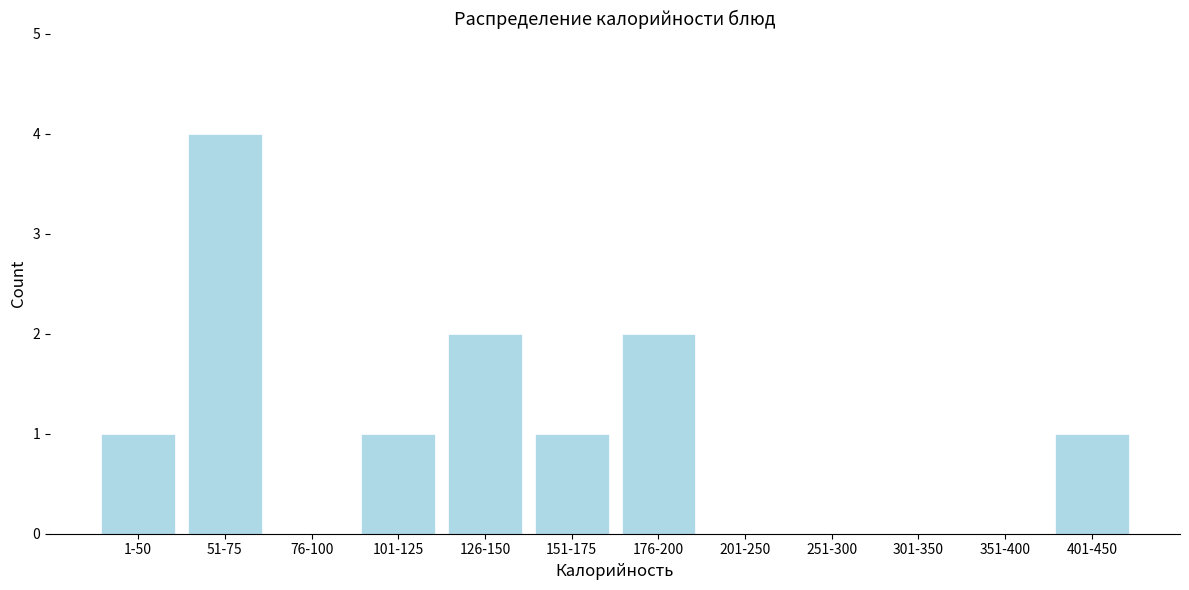

Reading right to left, transcribe all the data shown in this chart.

401-450=1	351-400=0	301-350=0	251-300=0	201-250=0	176-200=2	151-175=1	126-150=2	101-125=1	76-100=0	51-75=4	1-50=1